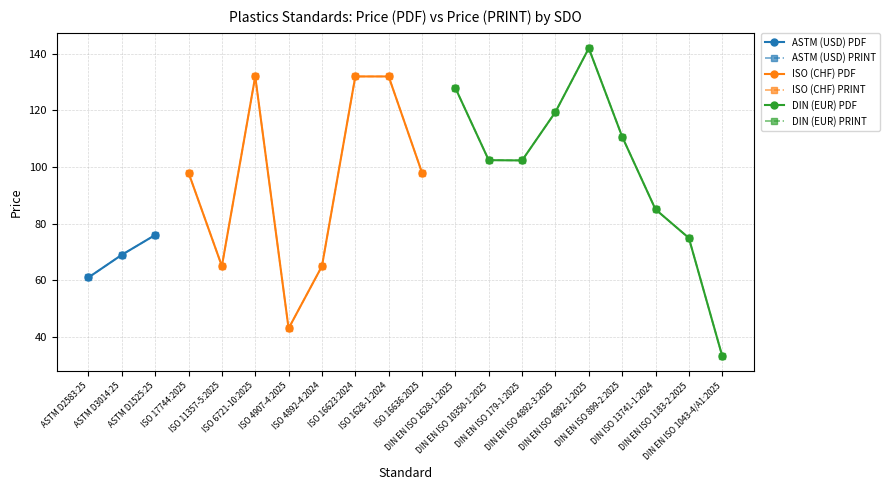

Where does the Price (PDF) series first go above 98?

ISO 6721-10:2025